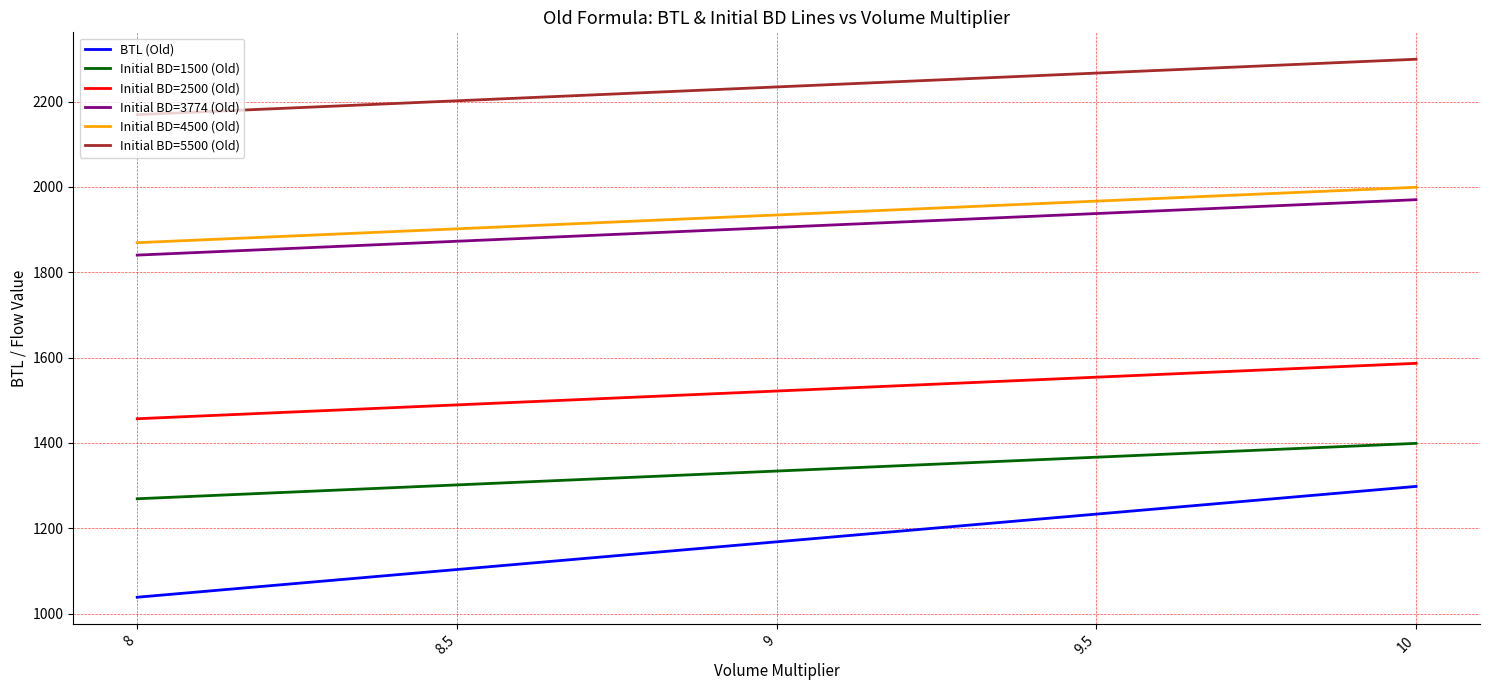

Is the value of Initial BD=5500 (Old) at 8 greater than the value of Initial BD=3774 (Old) at 8?

Yes